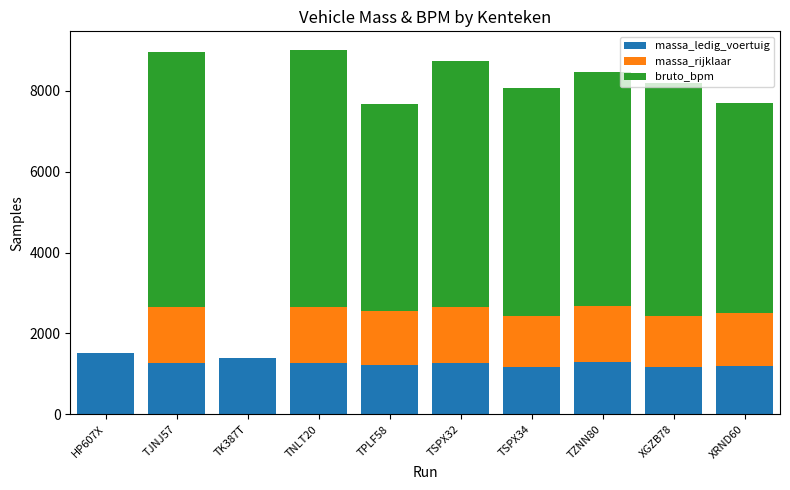

What is the highest value of the massa_ledig_voertuig series?

1505